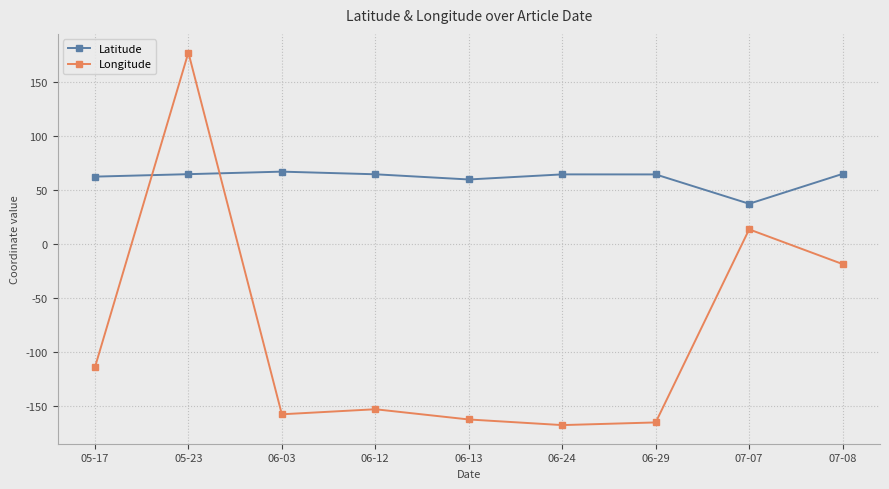

What is the average value of the Latitude series?

61.1